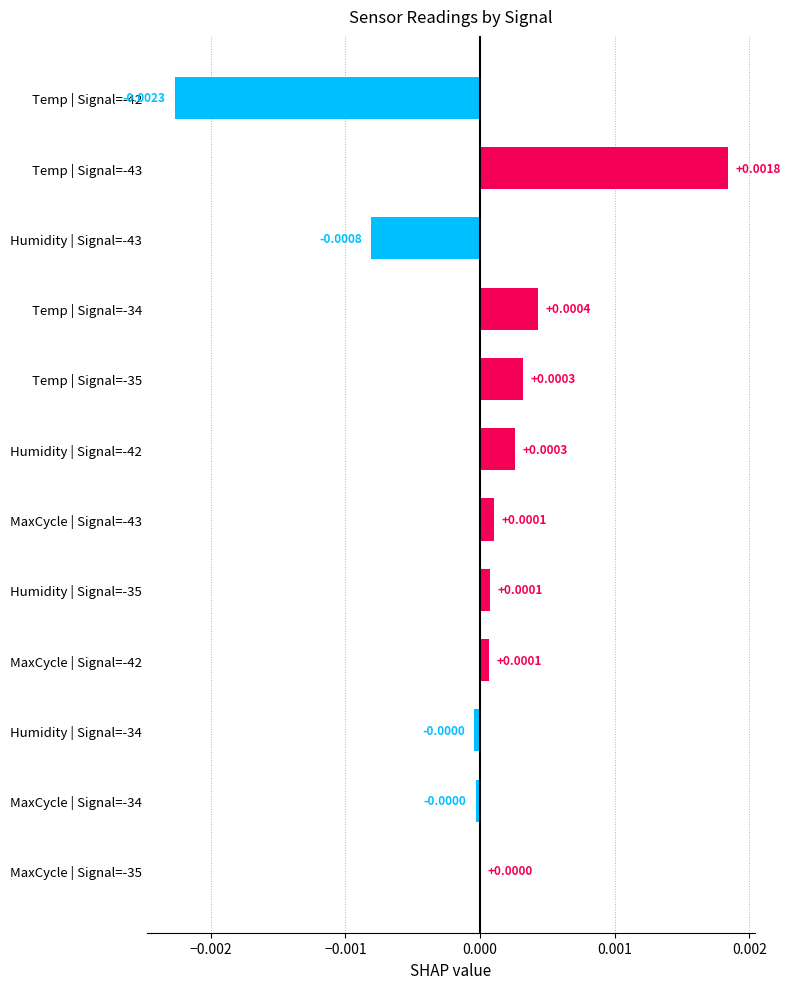

Count the number of categories in the chart.

12